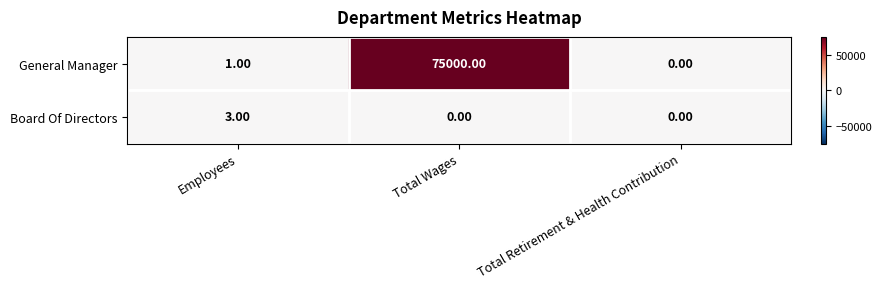

Which series has the largest total across all categories?

General Manager